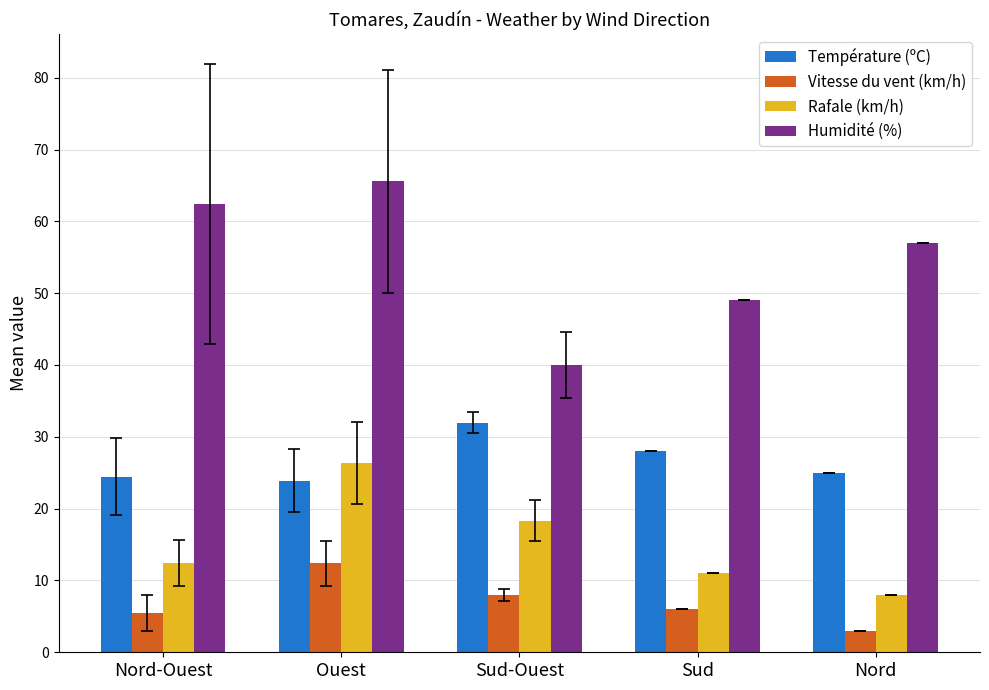

List the series in order of their overall mean, lowest first.

Vitesse du vent (km/h), Rafale (km/h), Température (ºC), Humidité (%)